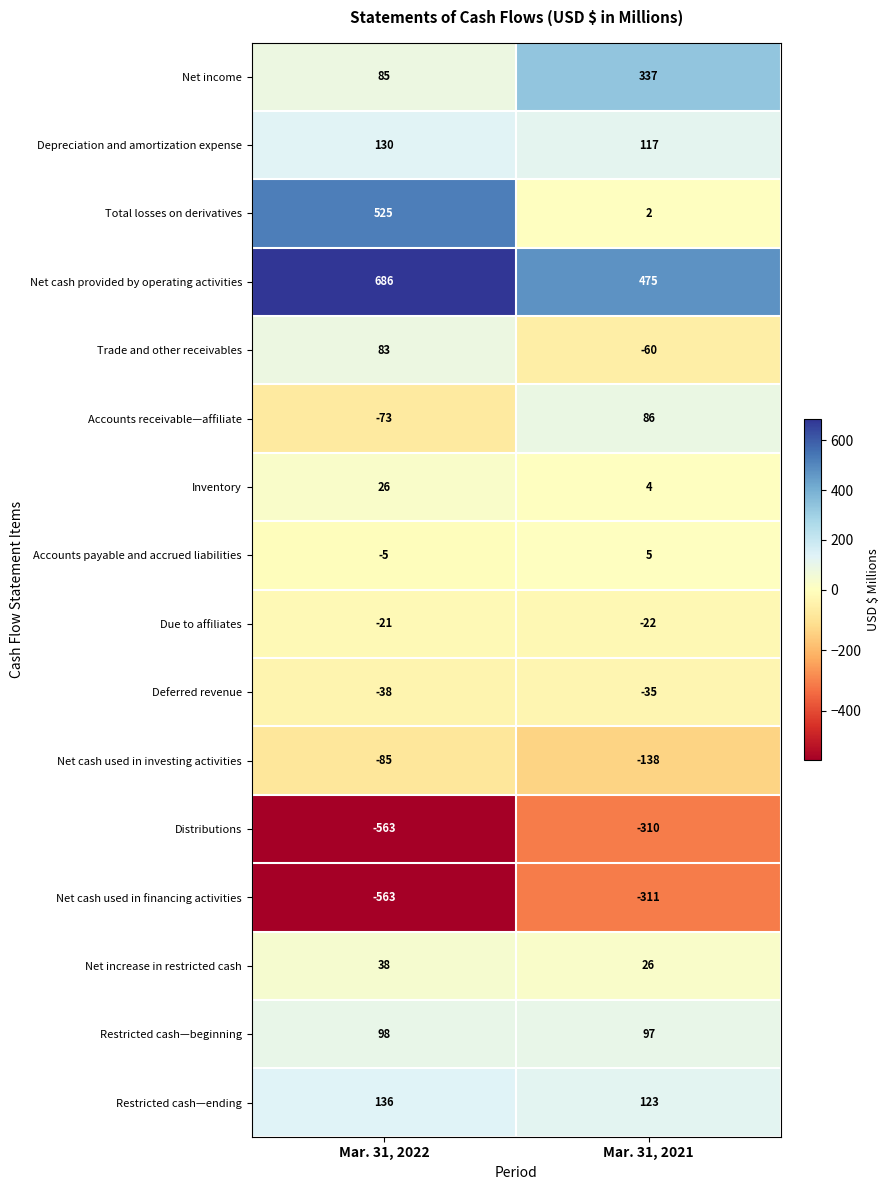

The Restricted cash—beginning series shows 44 at Mar. 31, 2021. True or false?

False